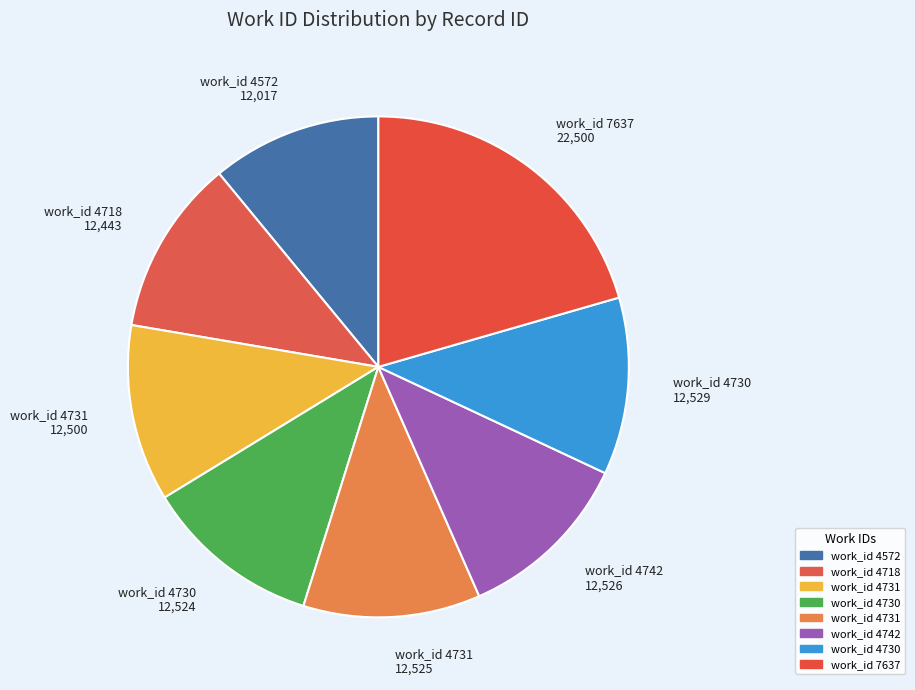

How many slices are in this pie chart?

8